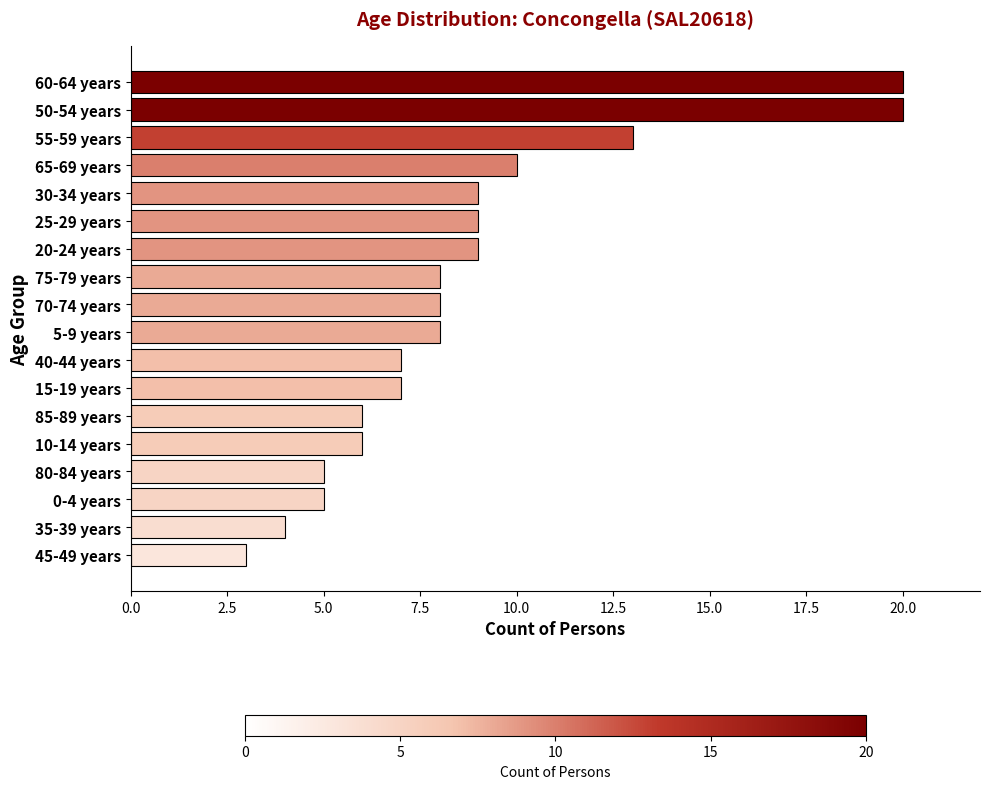

True or false: the data shows 11 at 75-79 years.

False